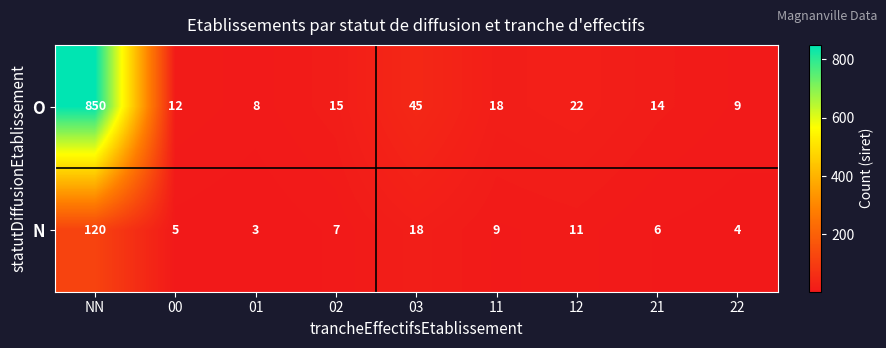

True or false: O has a value of 15 at 02.

True